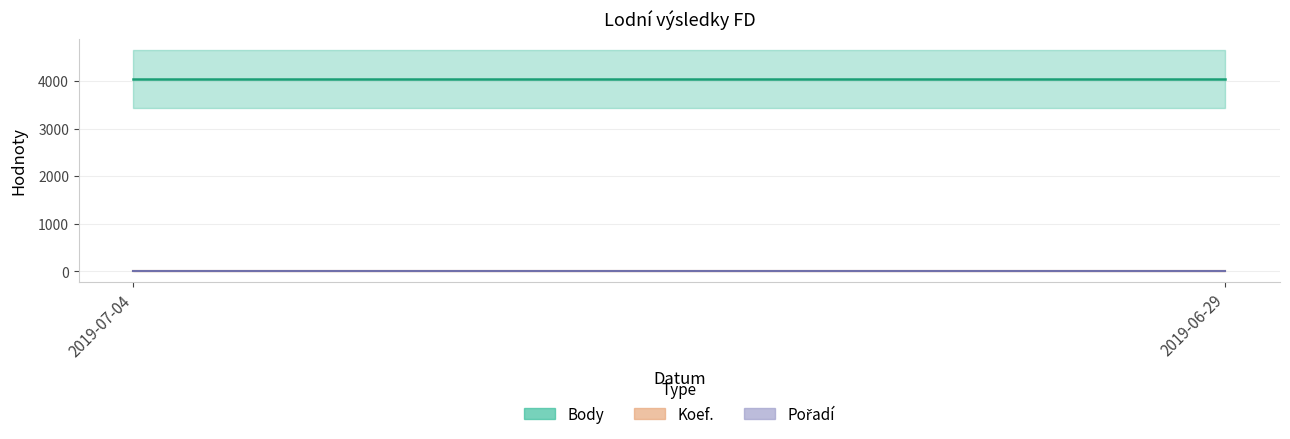

What are all the series names shown in the legend?

Body, Koef., Pořadí